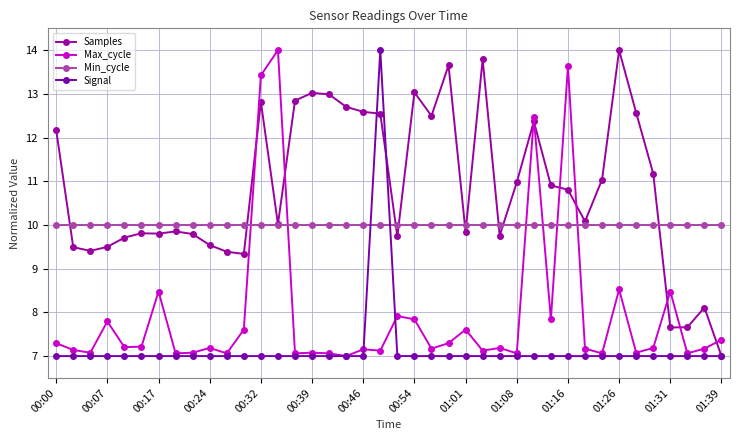

What is the greatest value displayed?

14.0